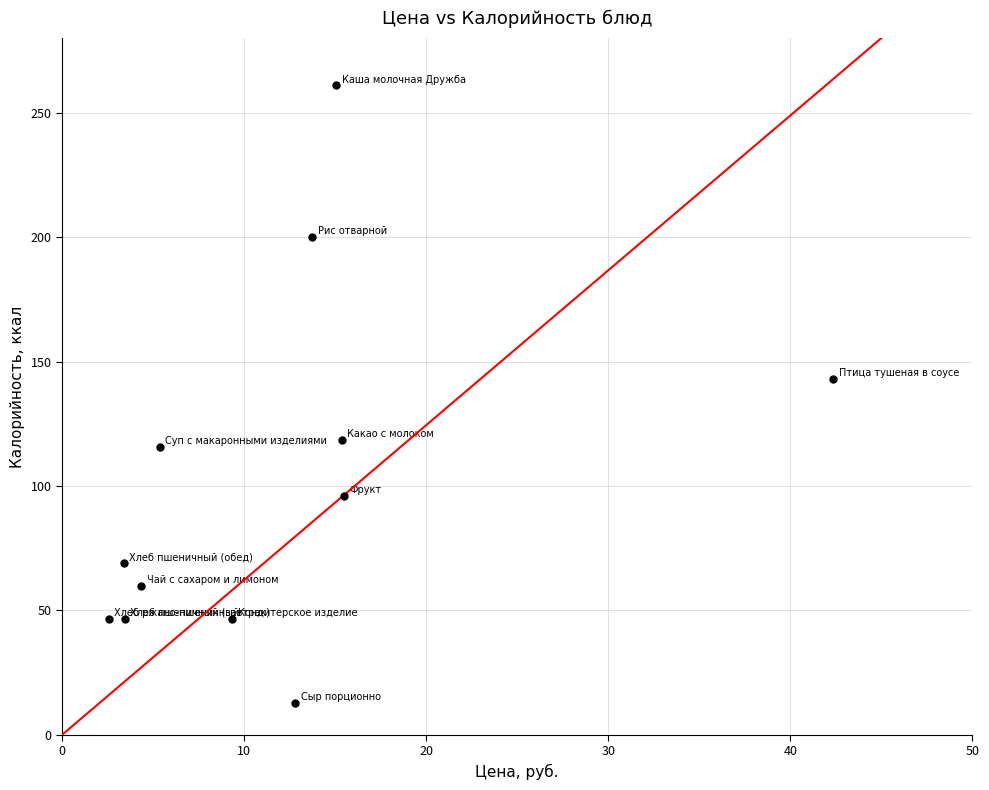

What Y value in the scatter plot is closest to 136?

143.0